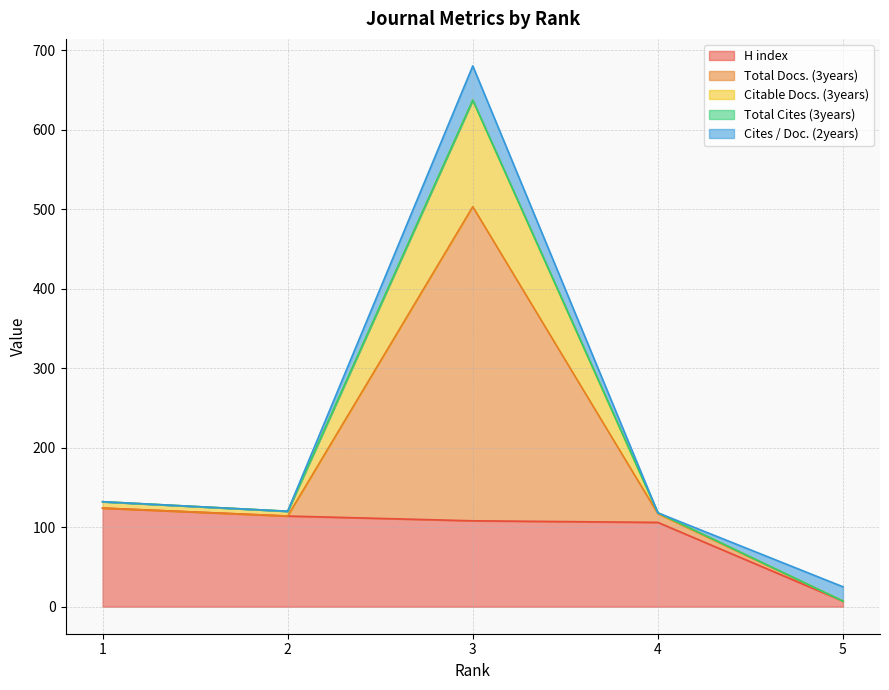

Does the chart have visible grid lines?

Yes